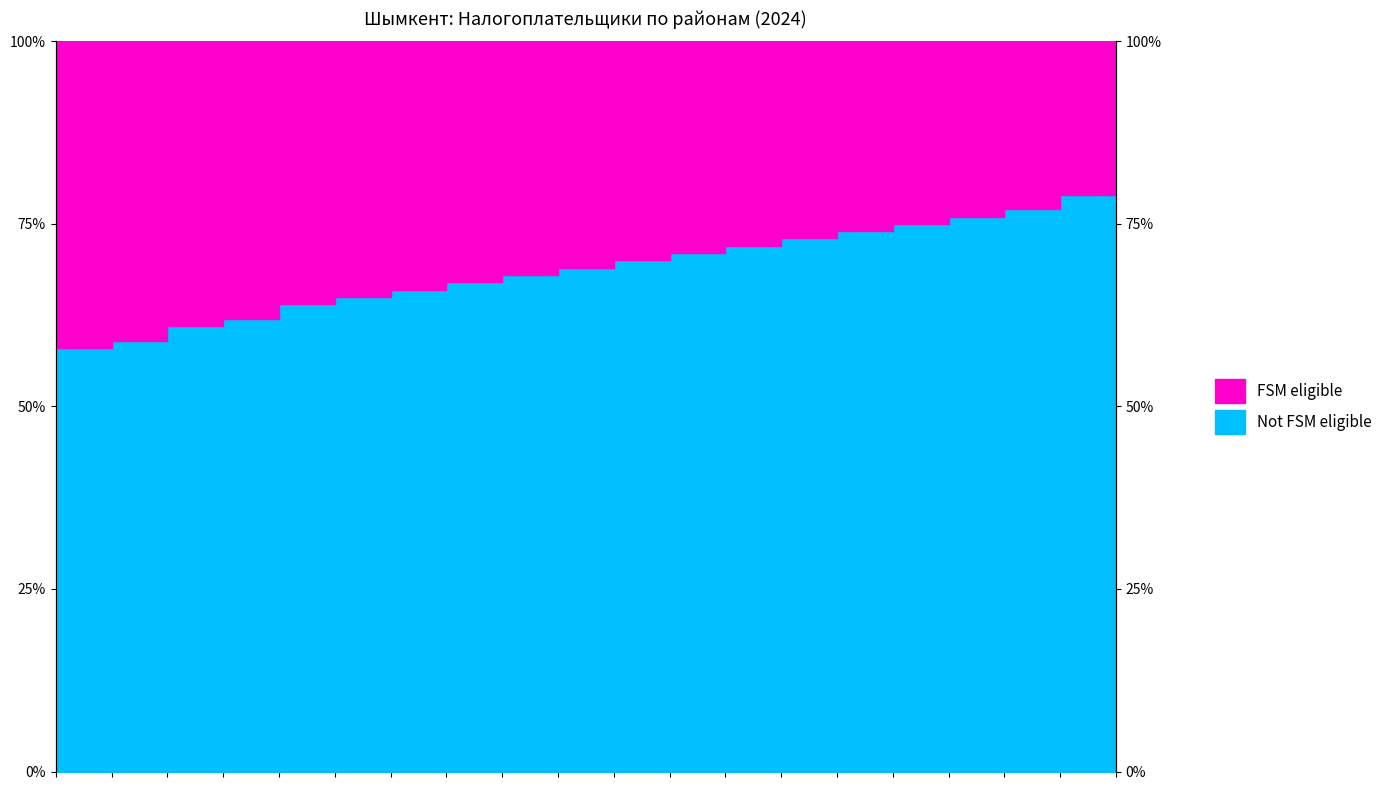

Reading left to right, transcribe all the data shown in this chart.

1=58	2=59	3=61	4=62	5=64	6=65	7=66	8=67	9=68	10=69	11=70	12=71	13=72	14=73	15=74	16=75	17=76	18=77	19=79	20=81